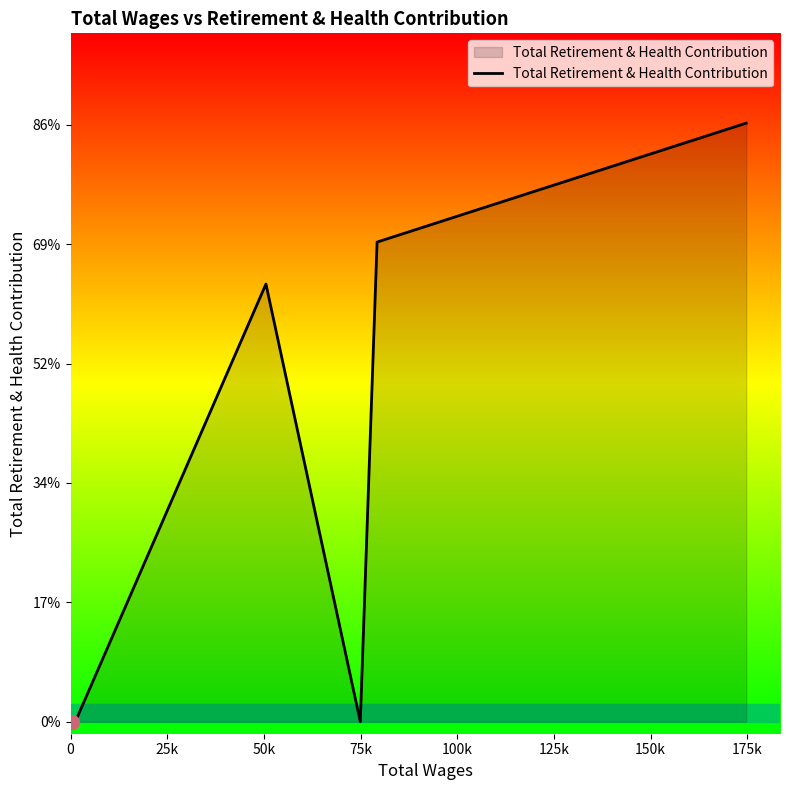

Does the chart have visible grid lines?

No